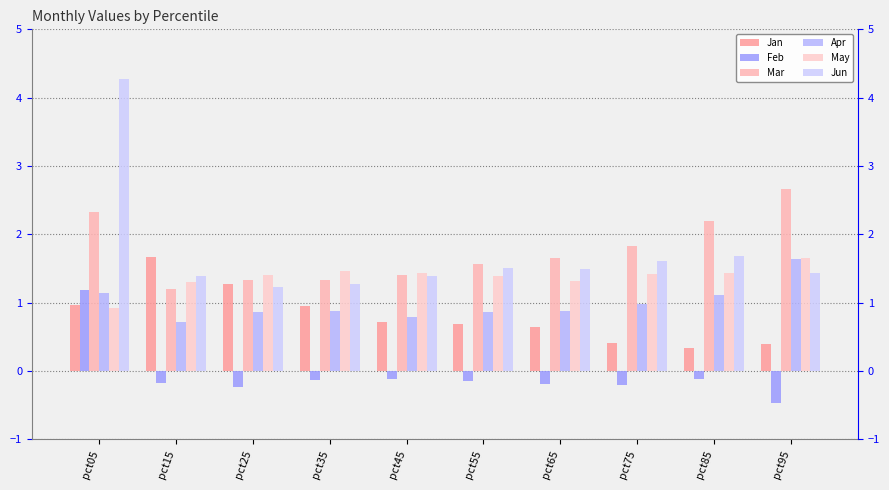

What is the value of the Feb bar at the 9th from the left?

-0.1